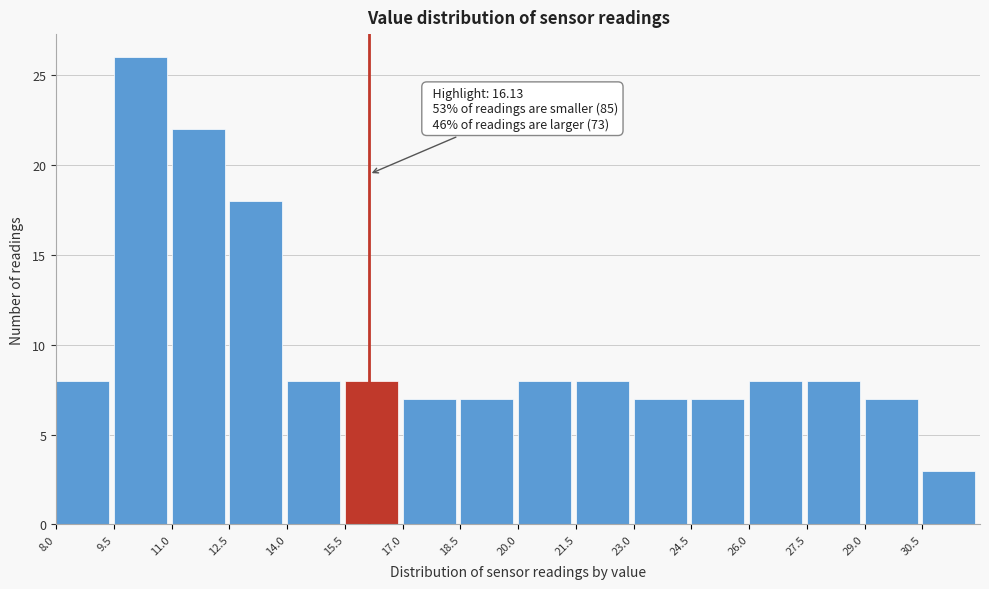

Which range on the x-axis has the tallest bar?

9.5 to 11.0